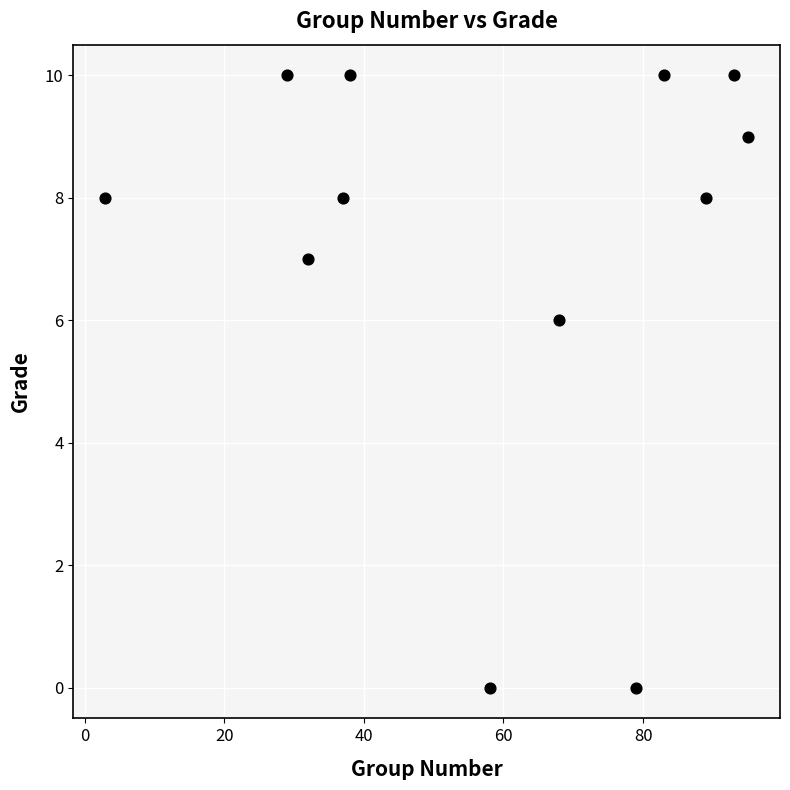

What Y value in the scatter plot is closest to 5?

6